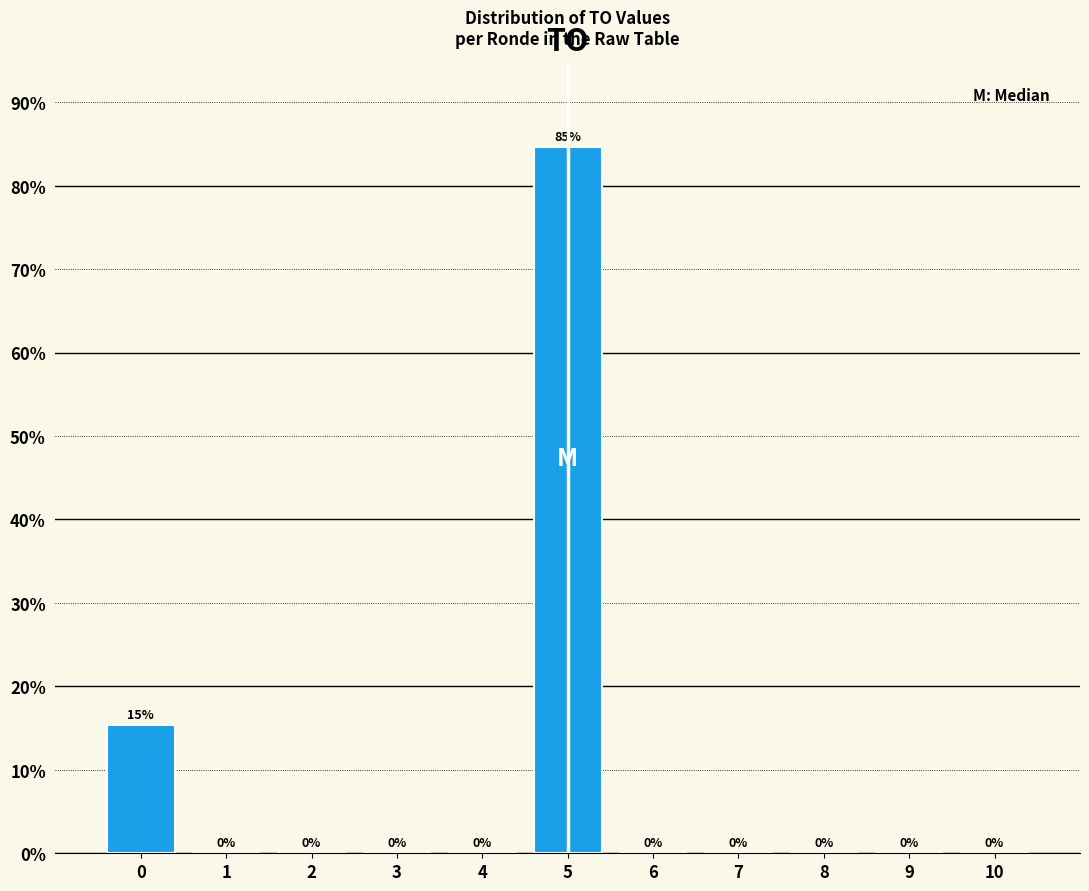

The value at 5 is 111.0. True or false?

False